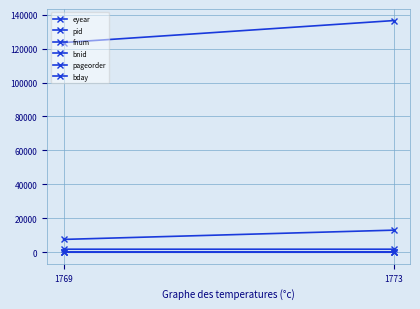

Reading right to left, extract all data points from this chart.

eyear: 1773=1775	1769=1771
pid: 1773=12998	1769=7547
fnum: 1773=197	1769=123
bnid: 1773=136536	1769=123587
pageorder: 1773=7	1769=9
bday: 1773=7	1769=15